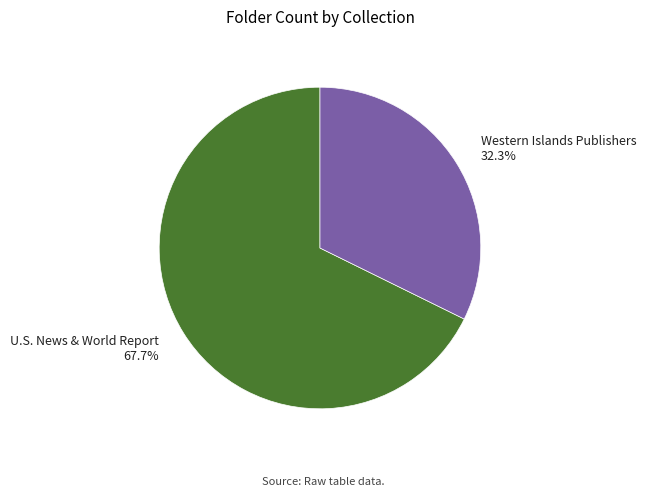

What percentage do Western Islands Publishers and U.S. News & World Report together represent?

100.0%